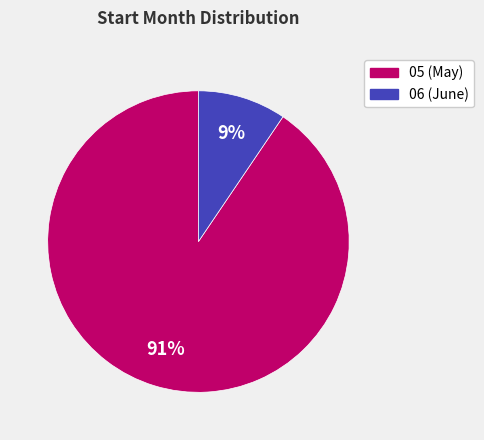

Is there a majority slice in this chart?

Yes